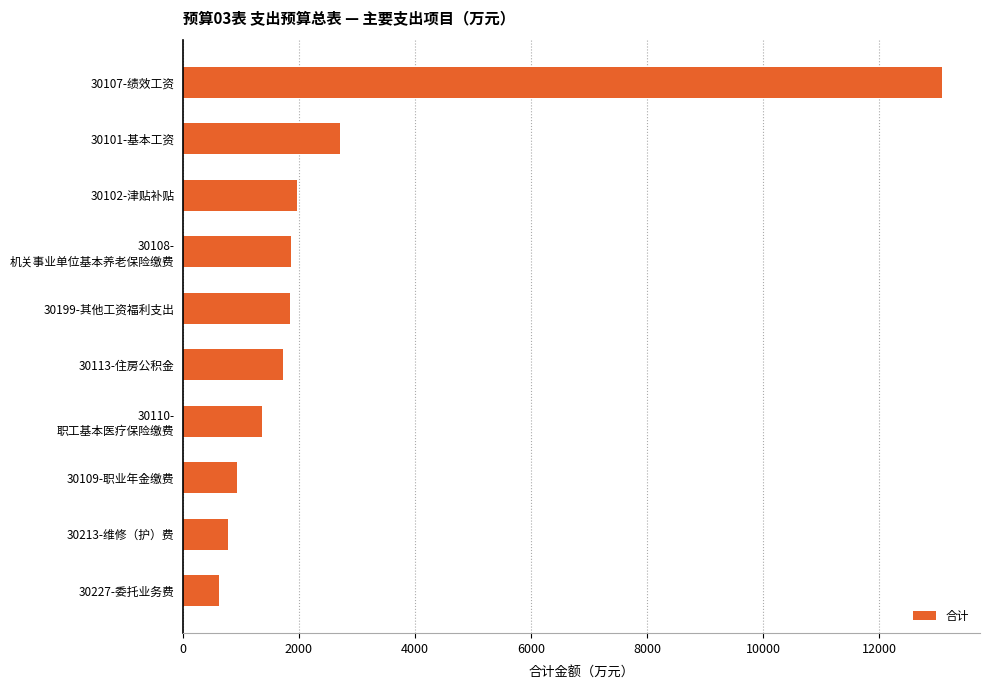

Between 30109-职业年金缴费 and 30102-津贴补贴, which is larger?

30102-津贴补贴